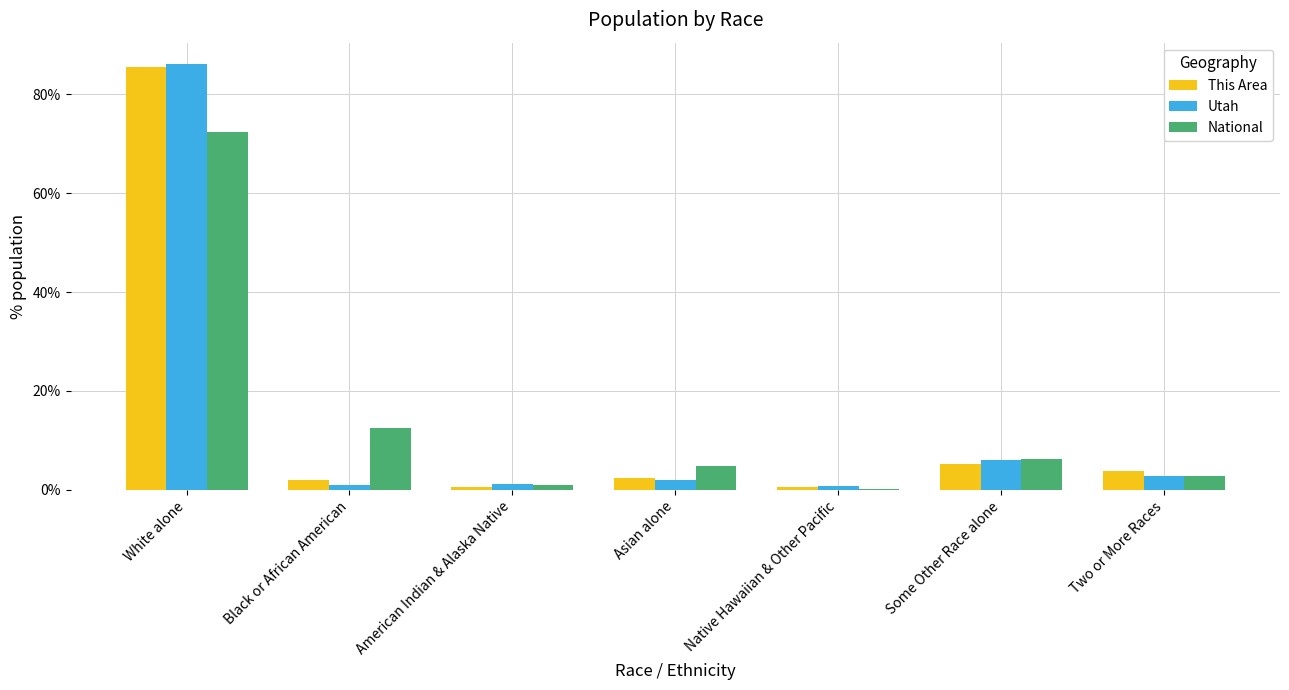

At which category is the sum across all series the highest?

White alone